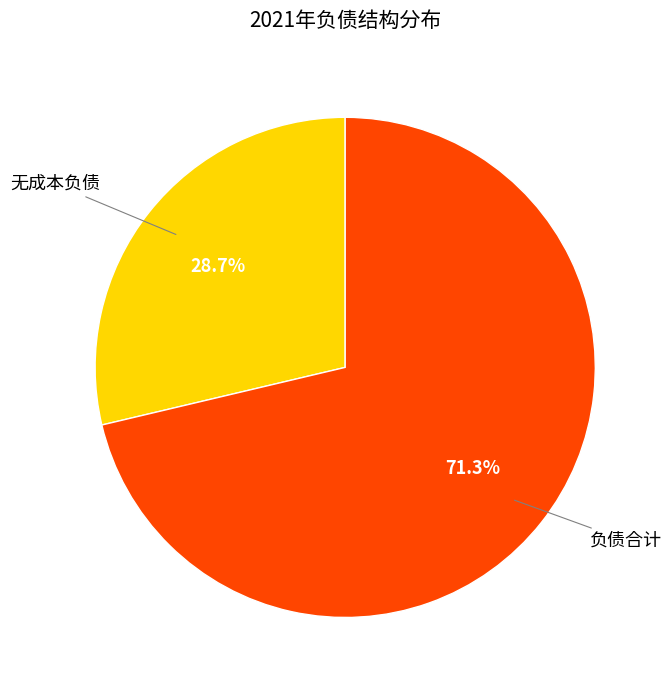

To the nearest percent, what is the combined percentage of 负债合计 and 无成本负债?

100%